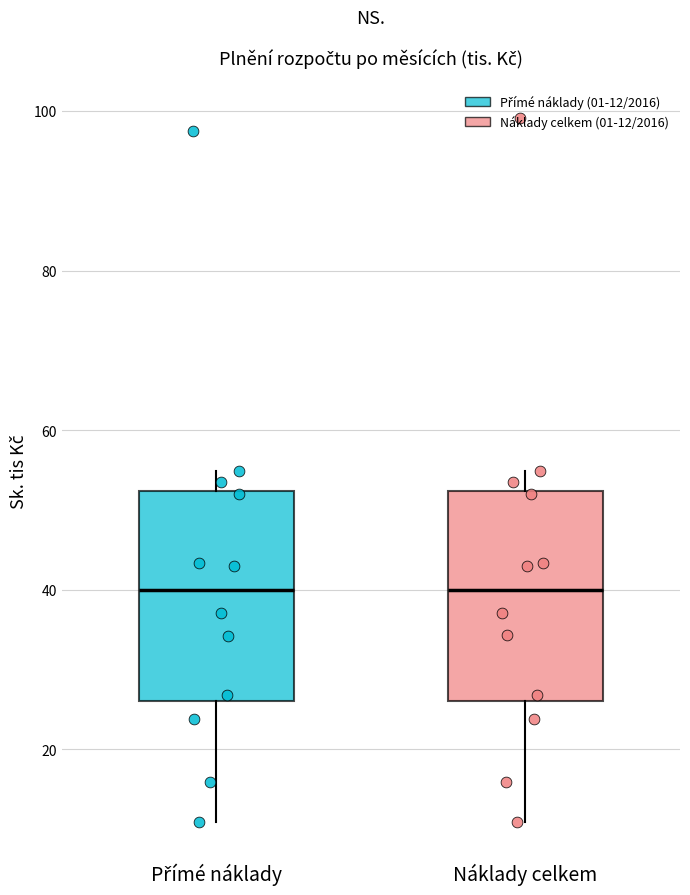

Where is the upper edge of the box for Přímé náklady on the y-axis? The values are not printed on the chart, so give them approximately, as read against the axis.

52